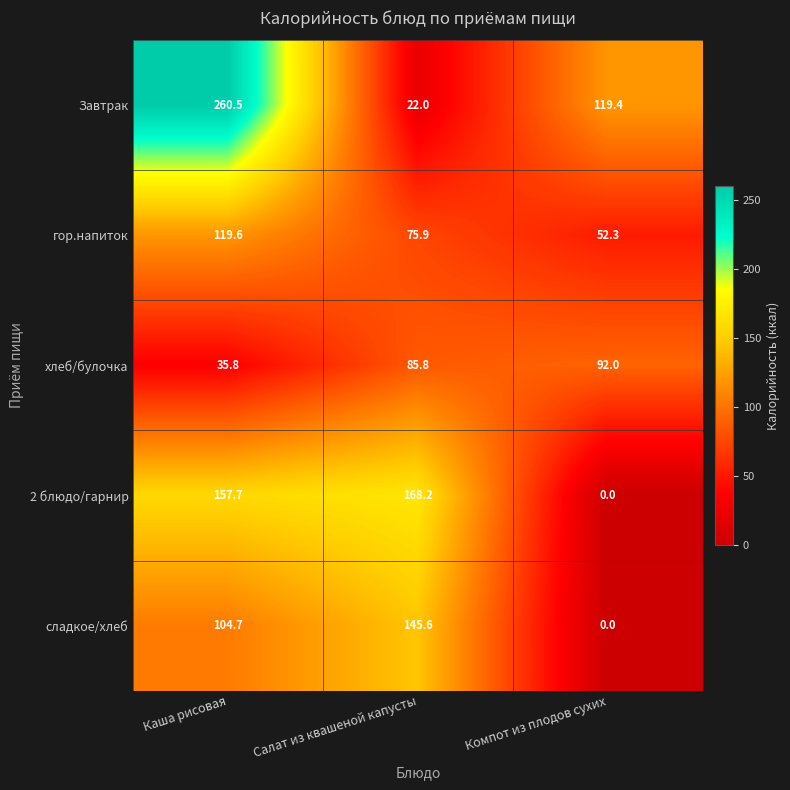

What is the difference between the maximum and minimum values in the сладкое/хлеб series?

145.6